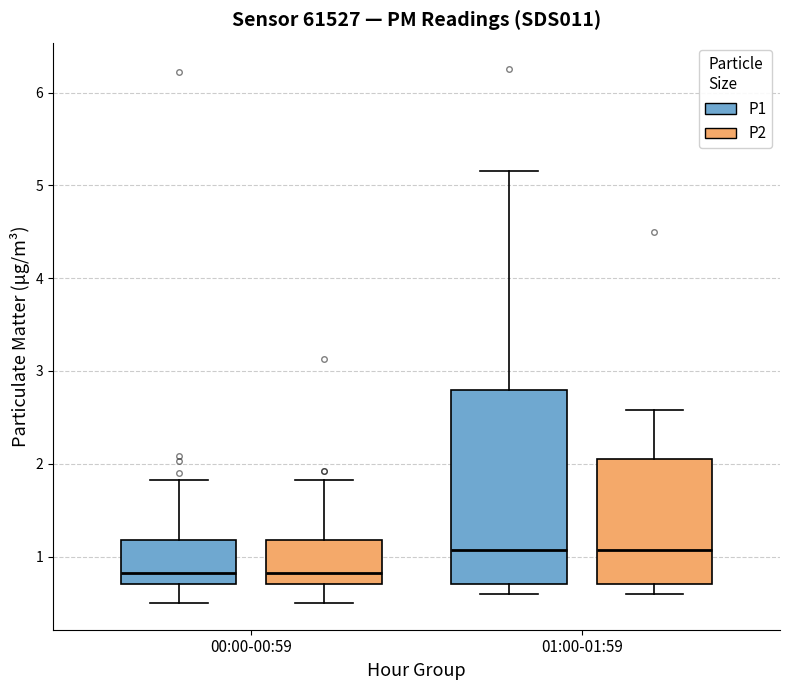

Where is the lower edge of the box for 00:00-00:59 (P1) on the y-axis? The values are not printed on the chart, so give them approximately, as read against the axis.

0.7